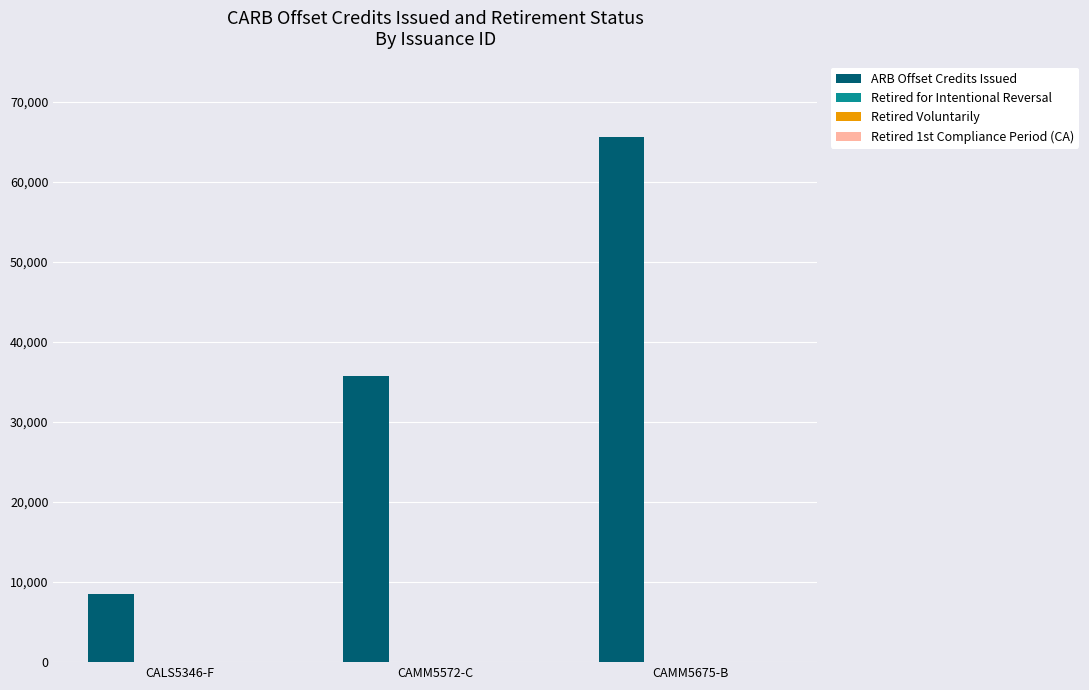

What is the sum of all values?

109737